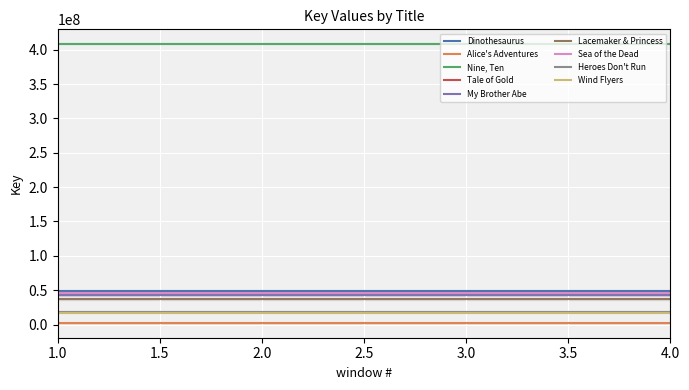

Reading left to right, list all the values displayed in this chart.

49418624	1671816	408889795	43209288	42692213	36669978	45764352	18749644	16938965